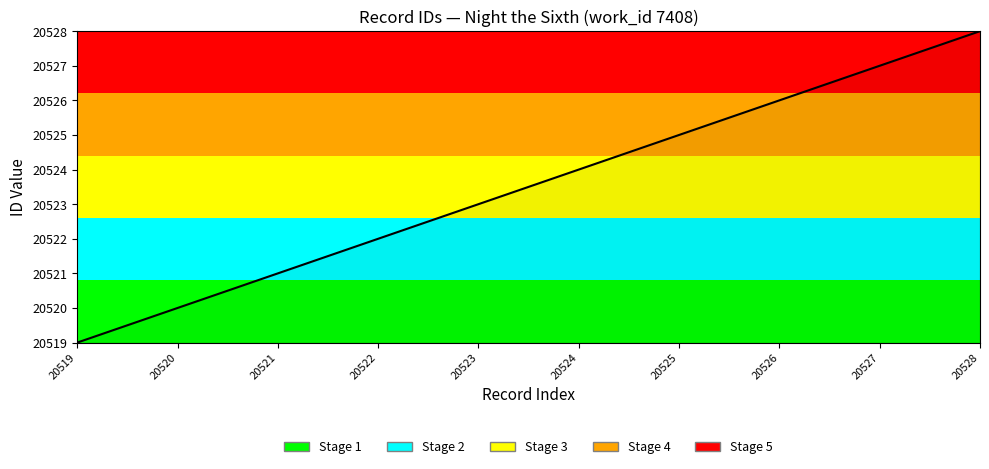

Which label corresponds to the largest value in the chart?

20528